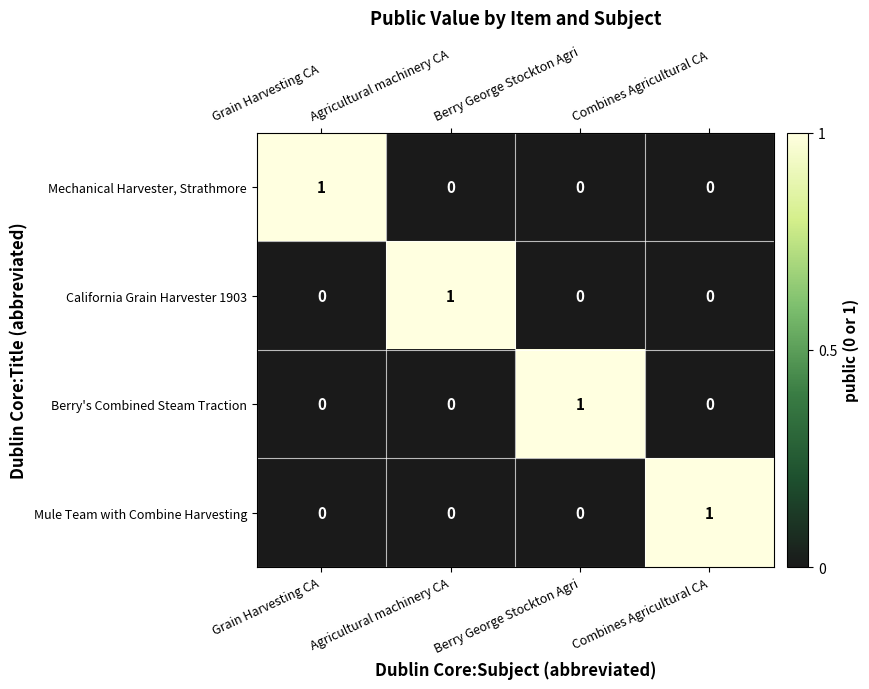

How many California Grain Harvester 1903 values are between 0 and 1?

4